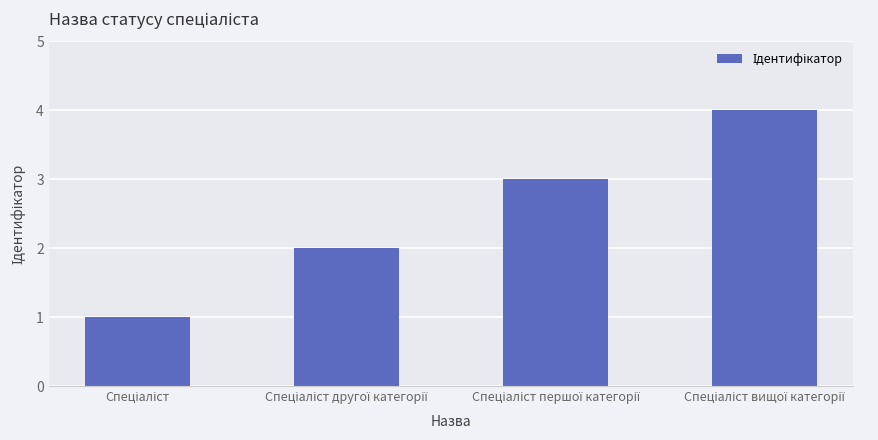

What is the sum of all values?

10